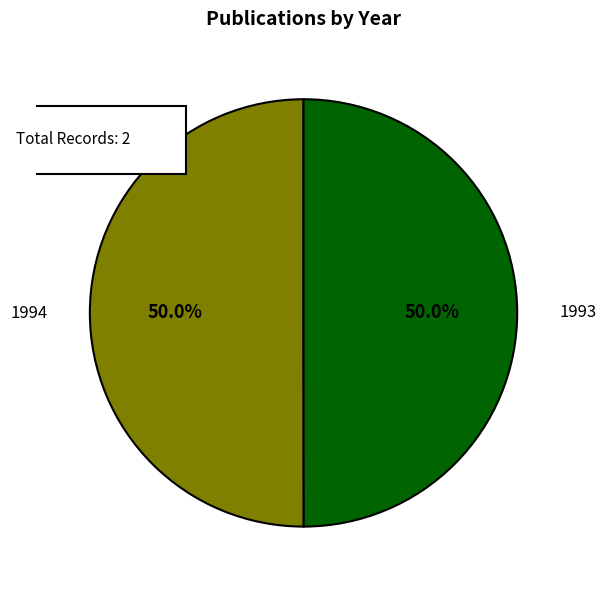

What is the majority slice?

1994